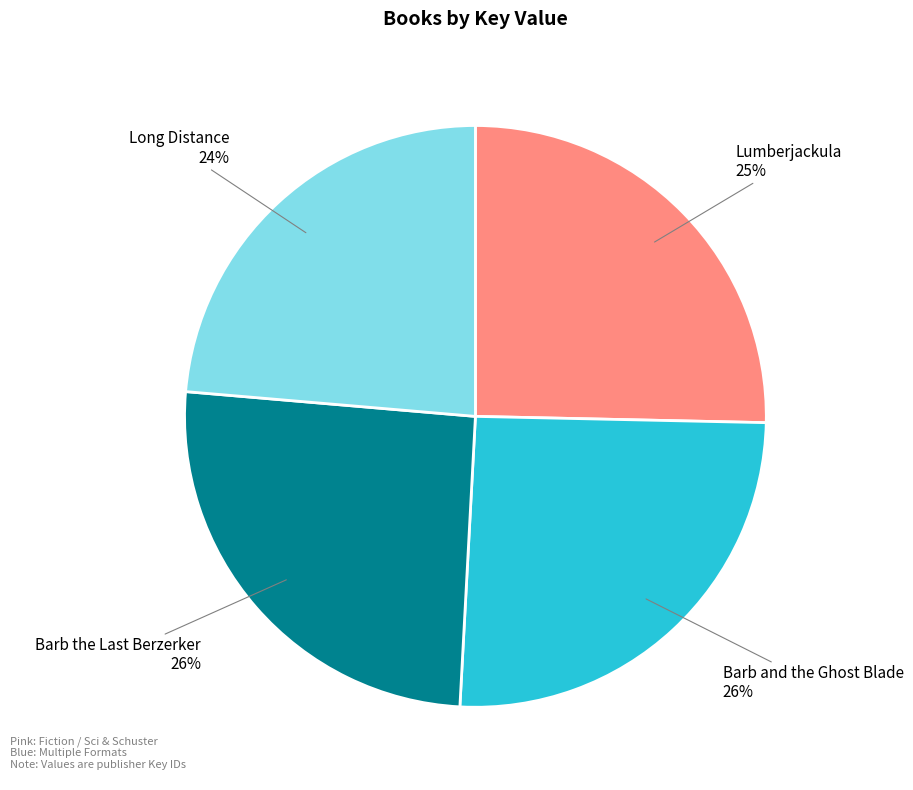

Which slice is the smallest?

Long Distance